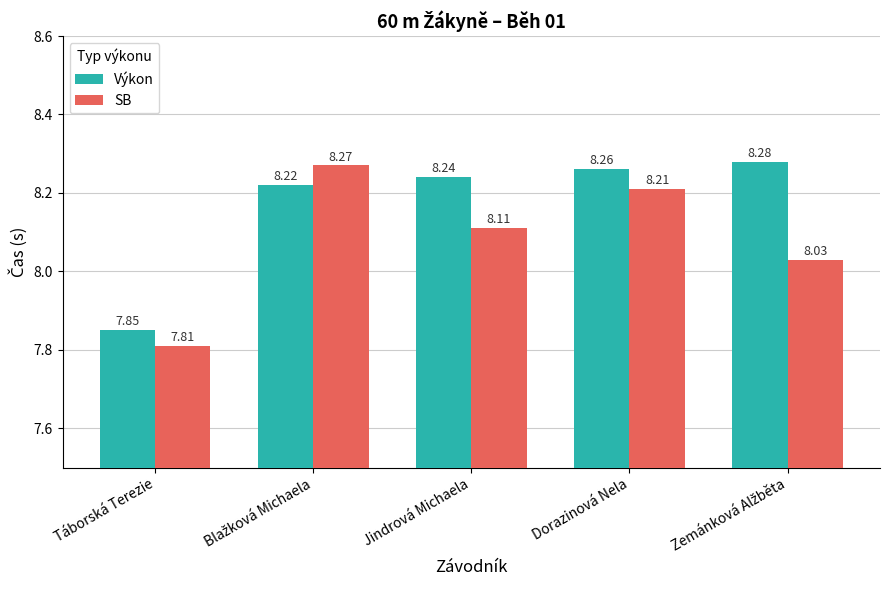

What is the average value of the Výkon series?

8.2